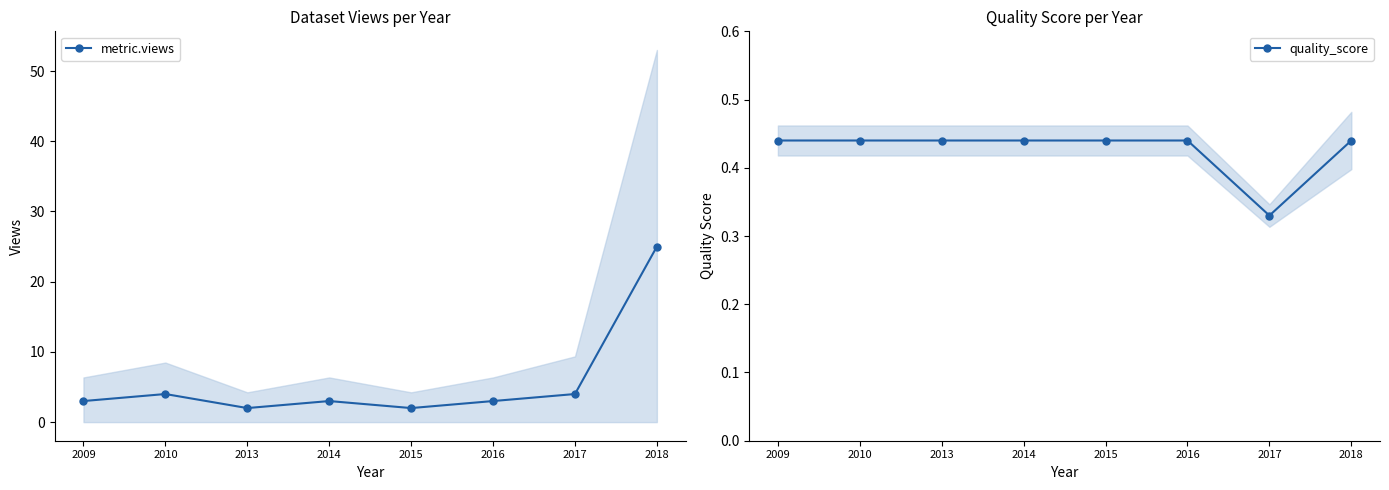

Which category has the lowest value in the quality_score series?

2017